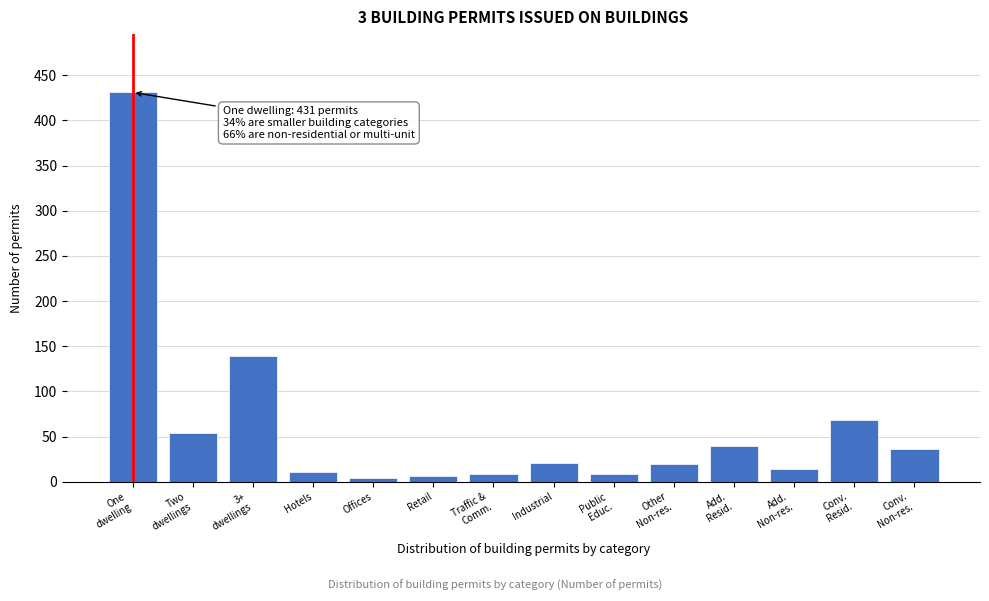

What is the greatest value displayed?

431